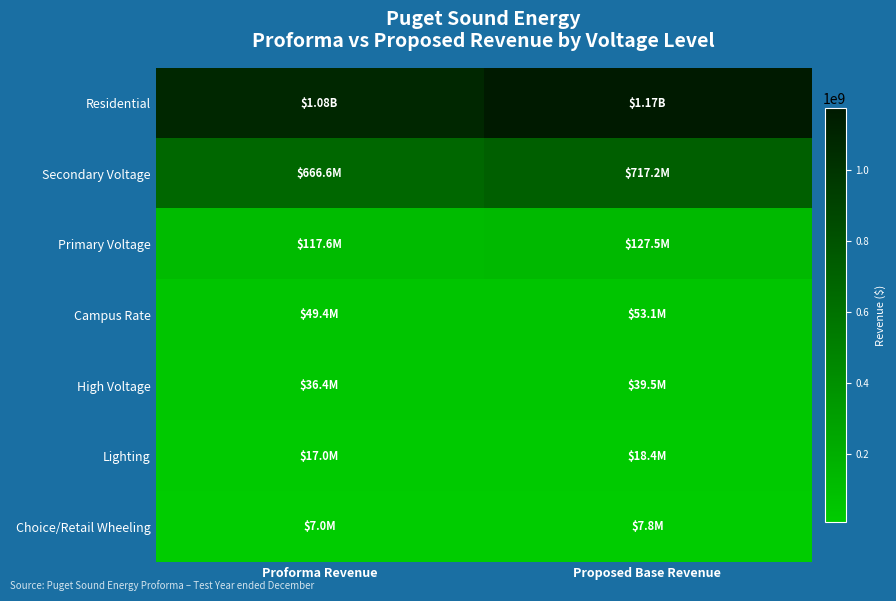

How many series are shown in this chart?

7